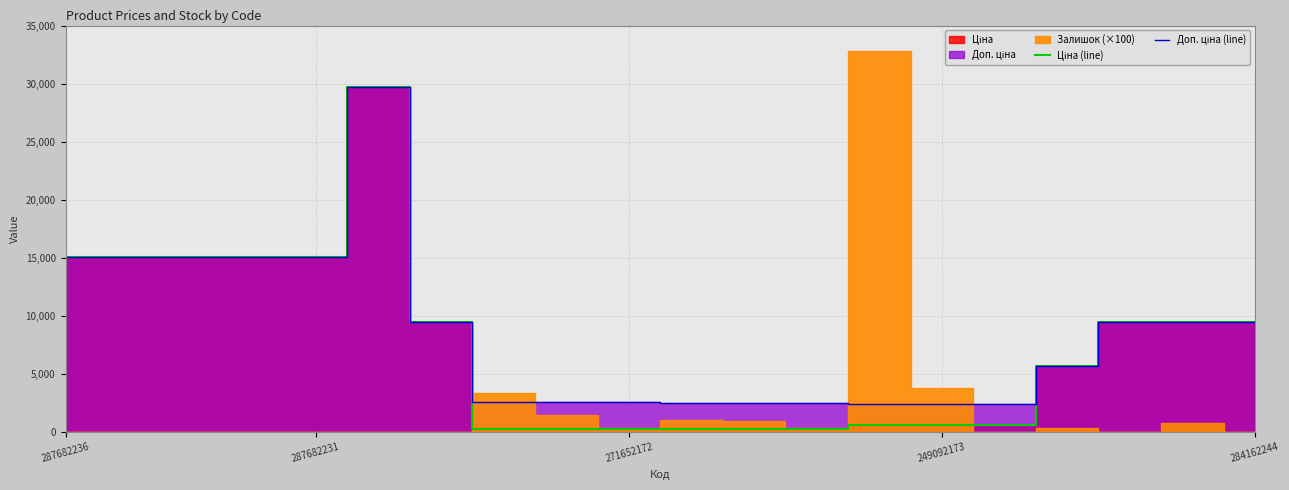

Which series has the largest total across all categories?

Доп. ціна (line)